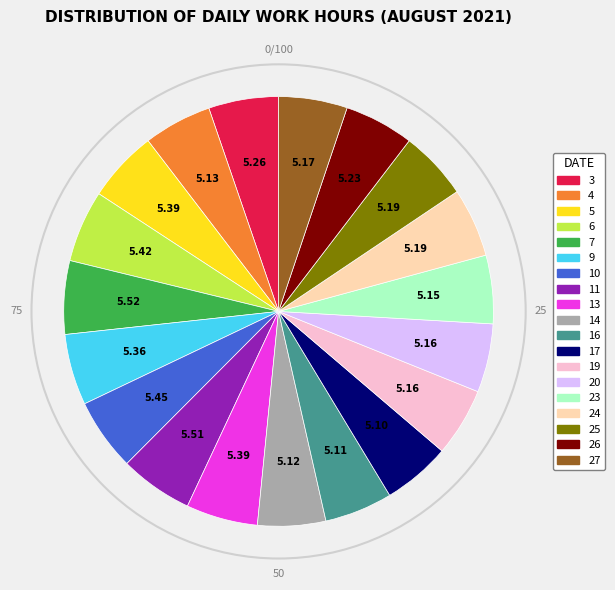

True or false: 13 accounts for 1% of the total.

False